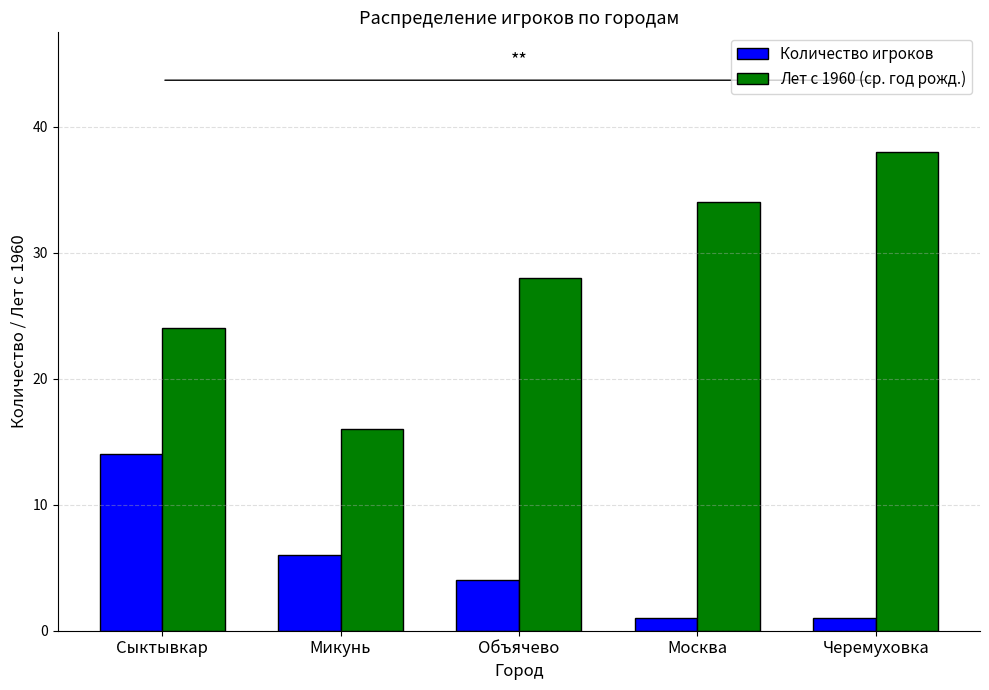

What is the label of the 3rd bar from the left?

Объячево